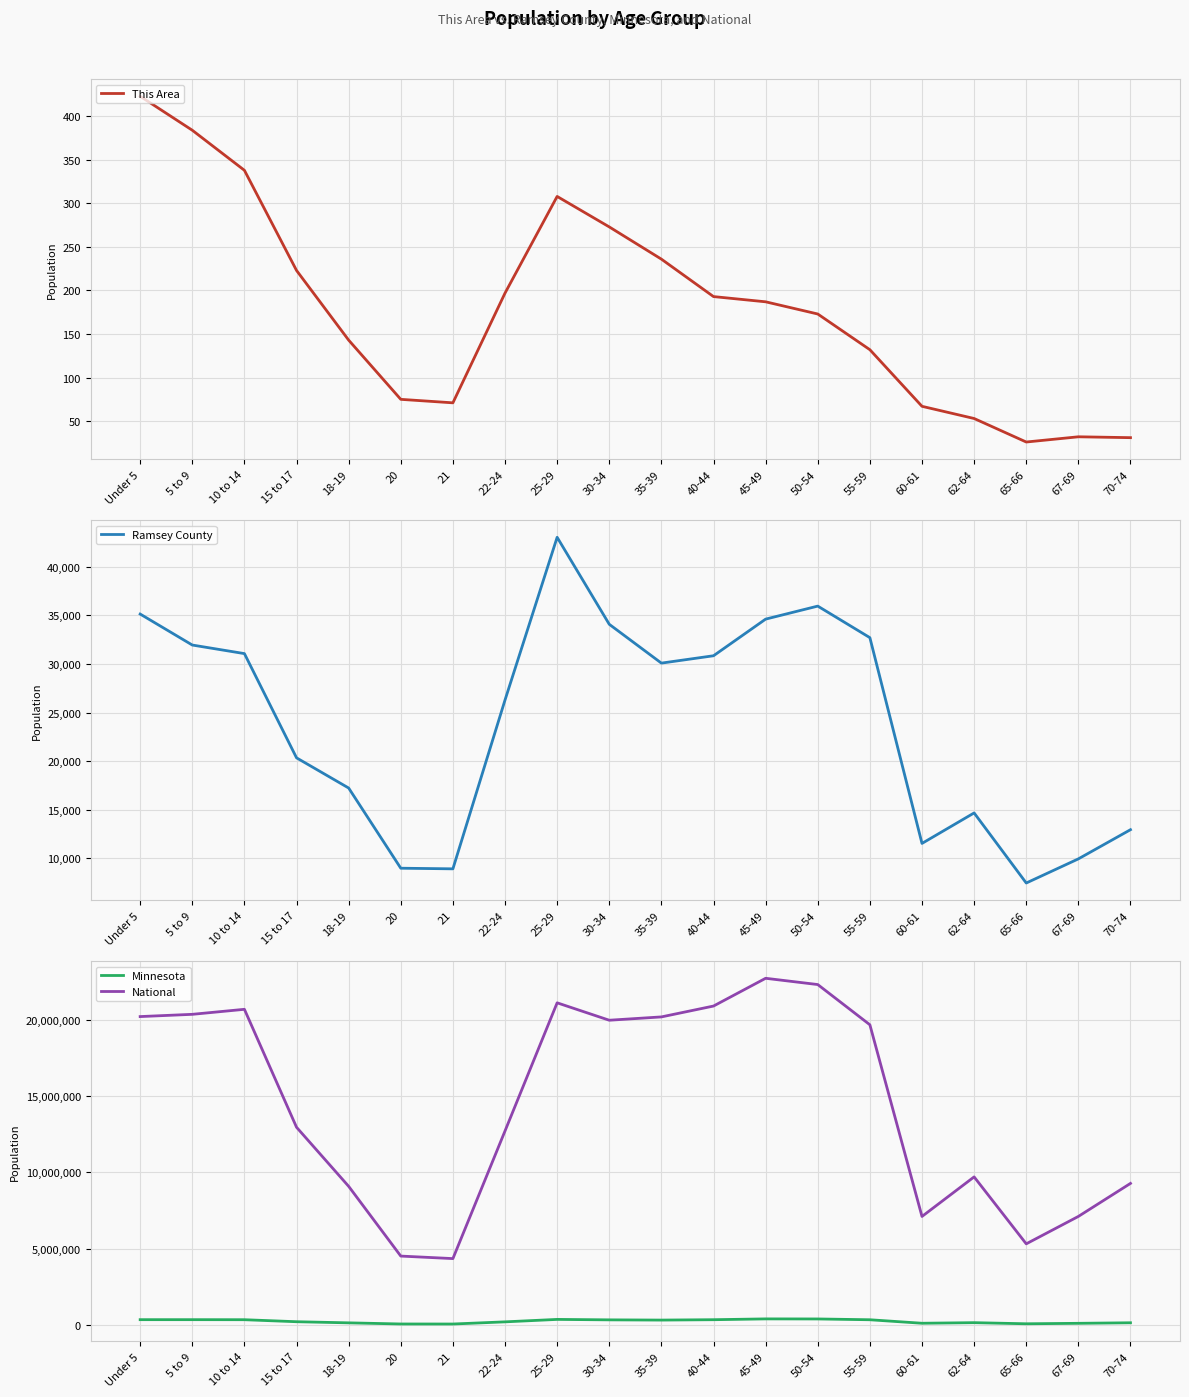

How many lines are shown in the chart?

4